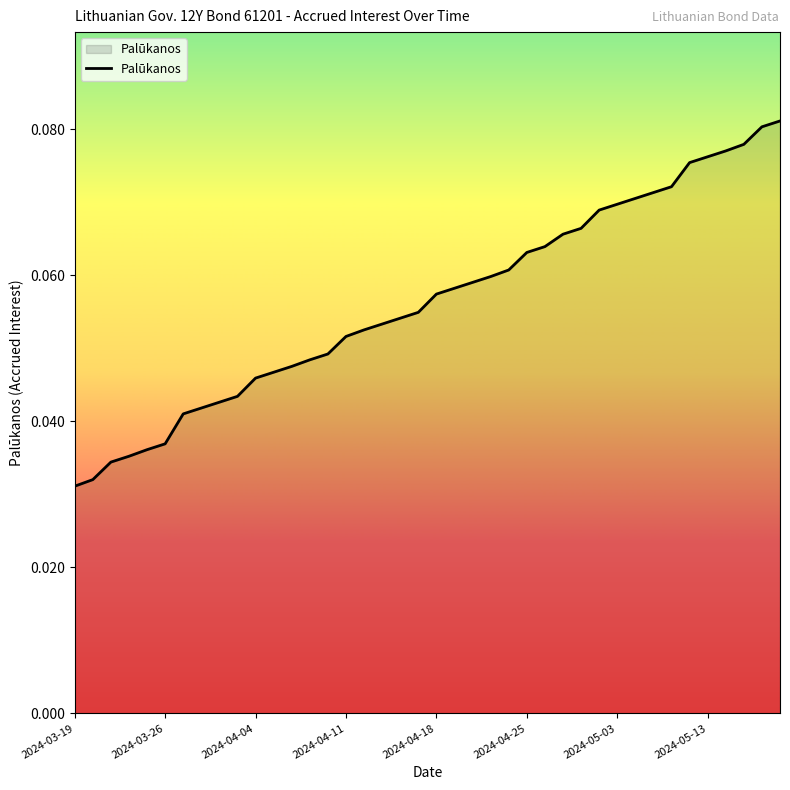

What is the difference between the maximum and minimum values?

0.1